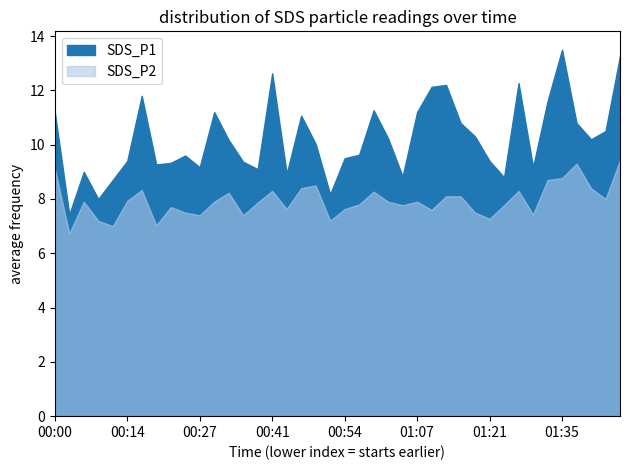

Which series has the largest range (max minus min)?

SDS_P1